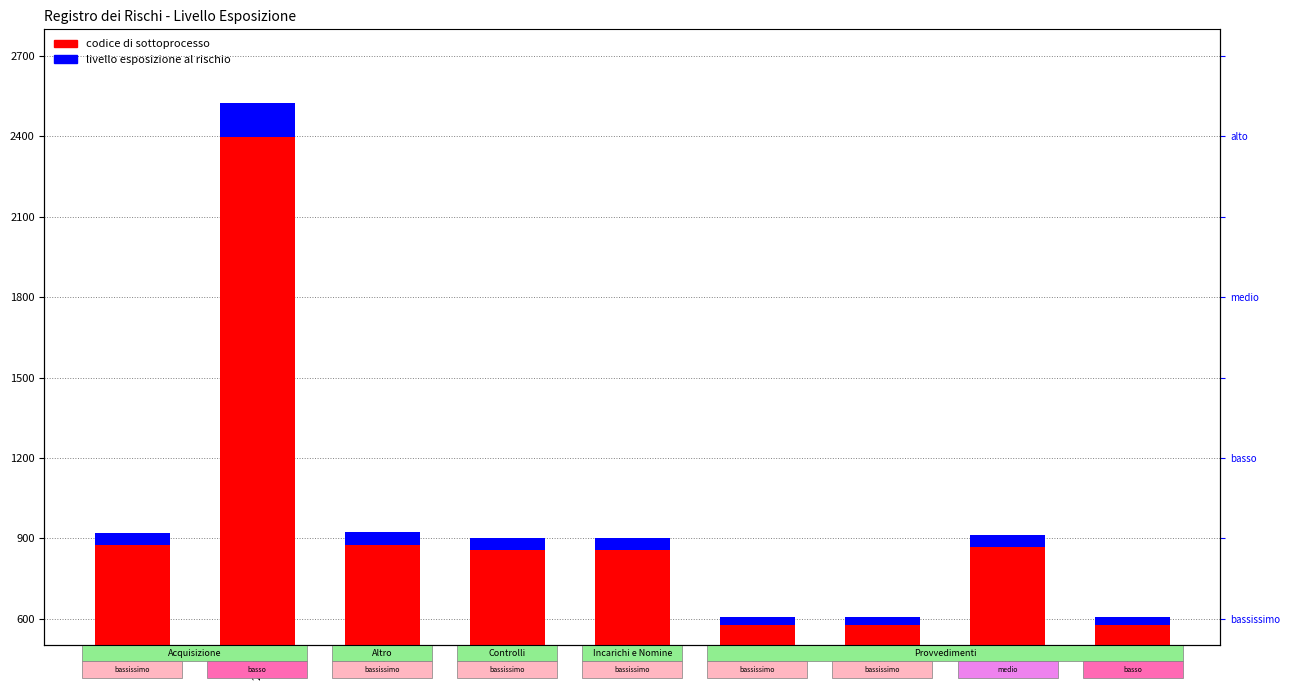

How many groups of bars are there?

9